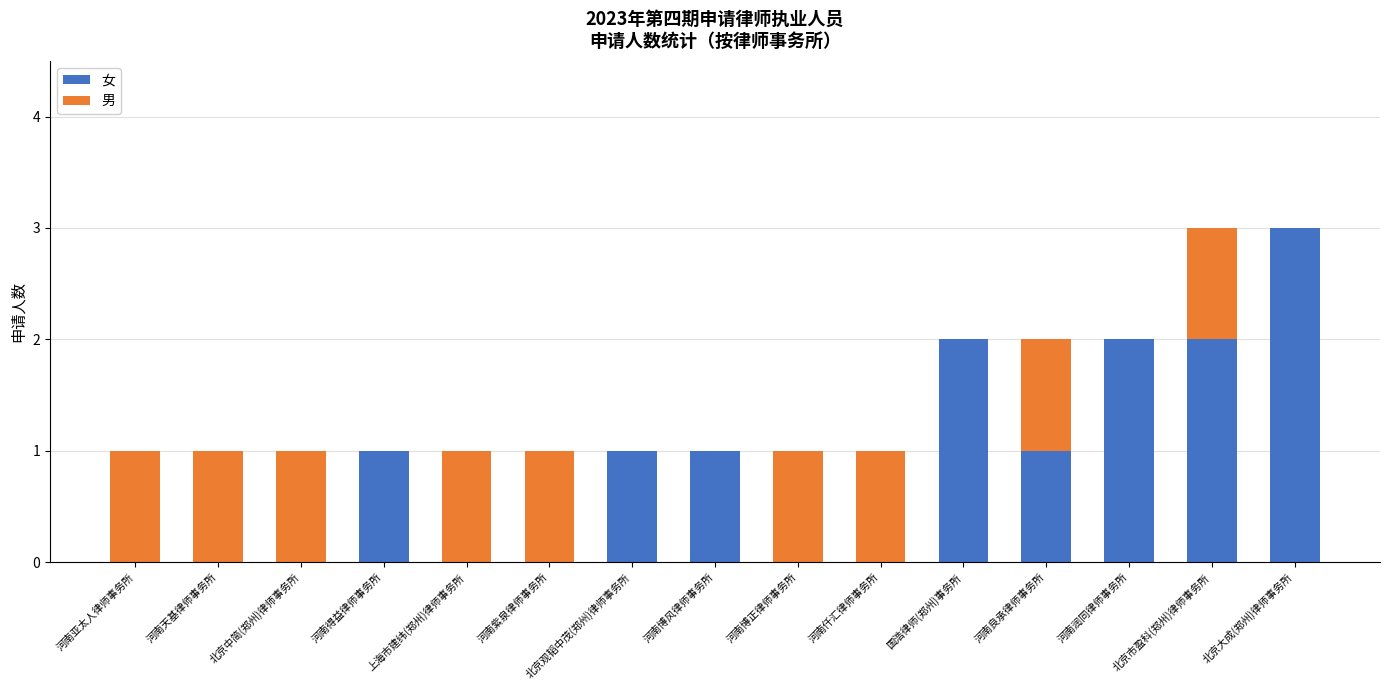

How many distinct data groups are displayed?

2